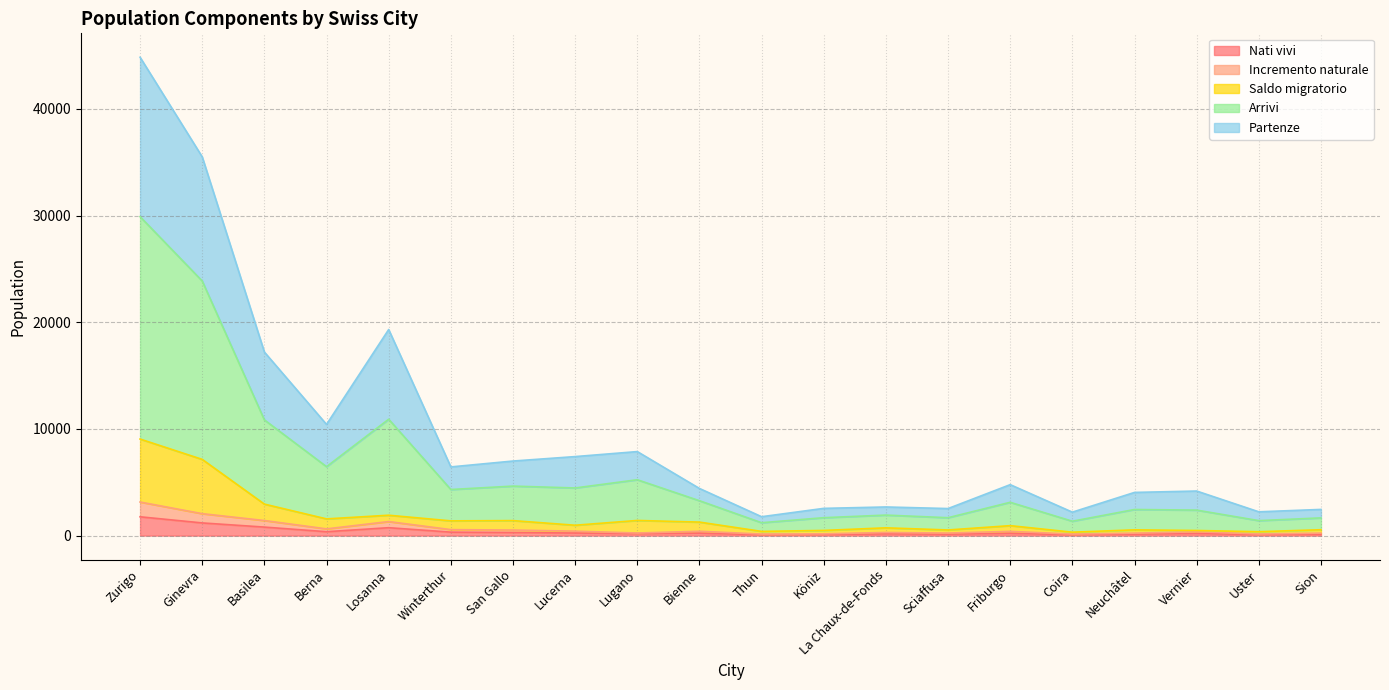

At which category is the sum across all series the highest?

Zurigo